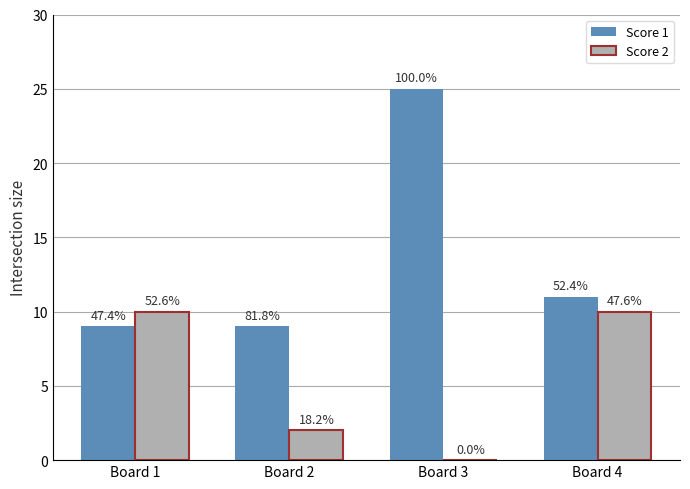

Where is Score 1 nearest to the value 17?

Board 4